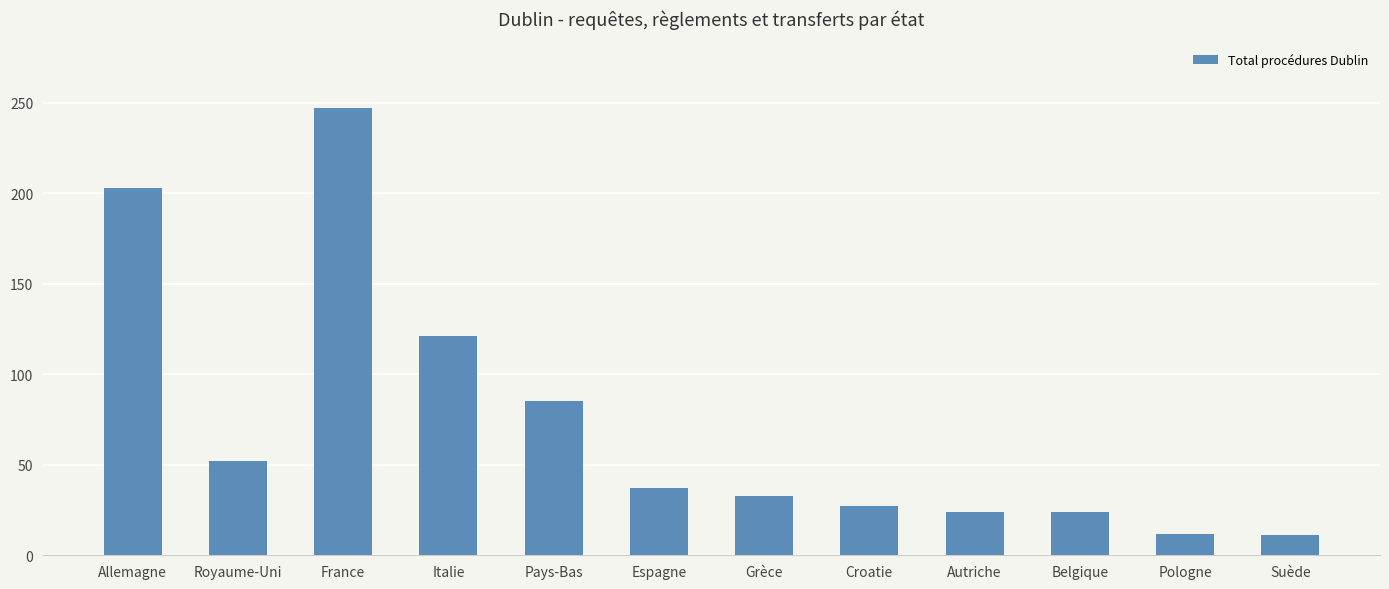

How many data points are less than 37?

6